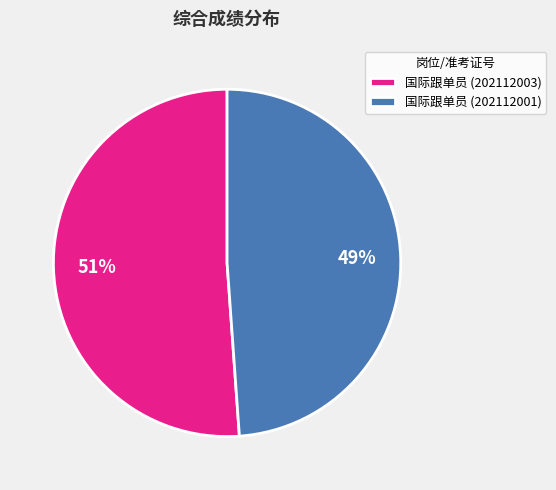

True or false: 国际跟单员 (202112001) accounts for 56% of the total.

False